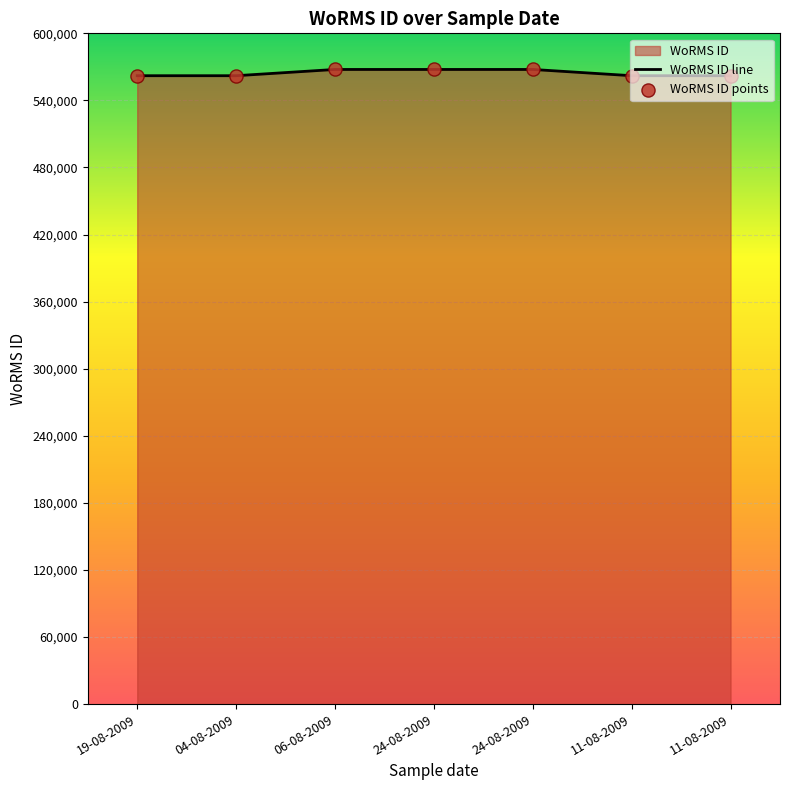

Which series reaches the minimum Y coordinate?

WoRMS ID line